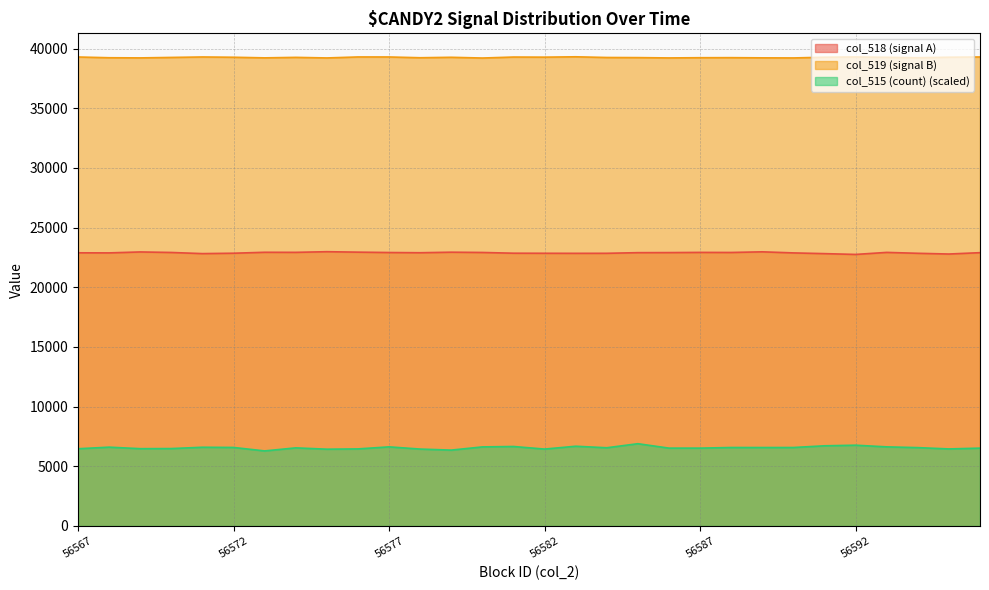

What is the value of the col_518 point at the 24th from the left?

22879.0